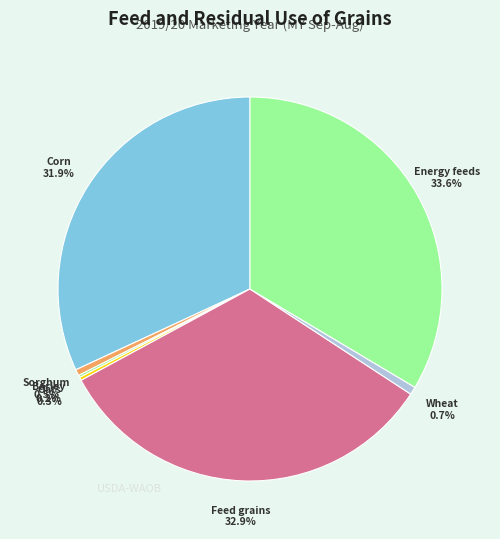

What percentage is NOT represented by Energy feeds?

66.4%